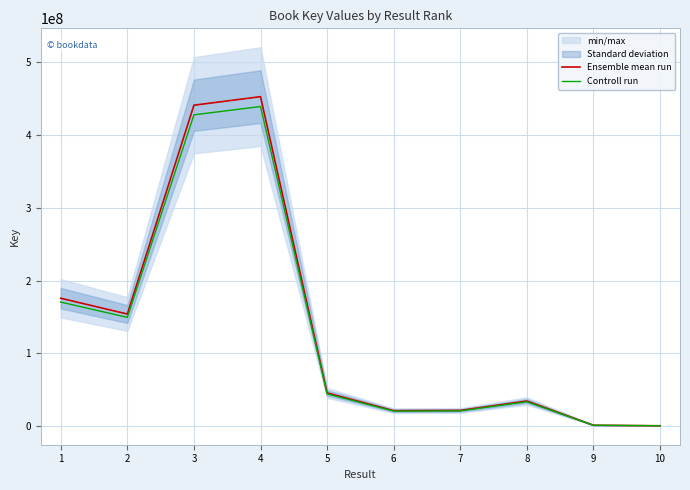

Is the value of Ensemble mean run at 1 greater than the value of Controll run at 5?

Yes